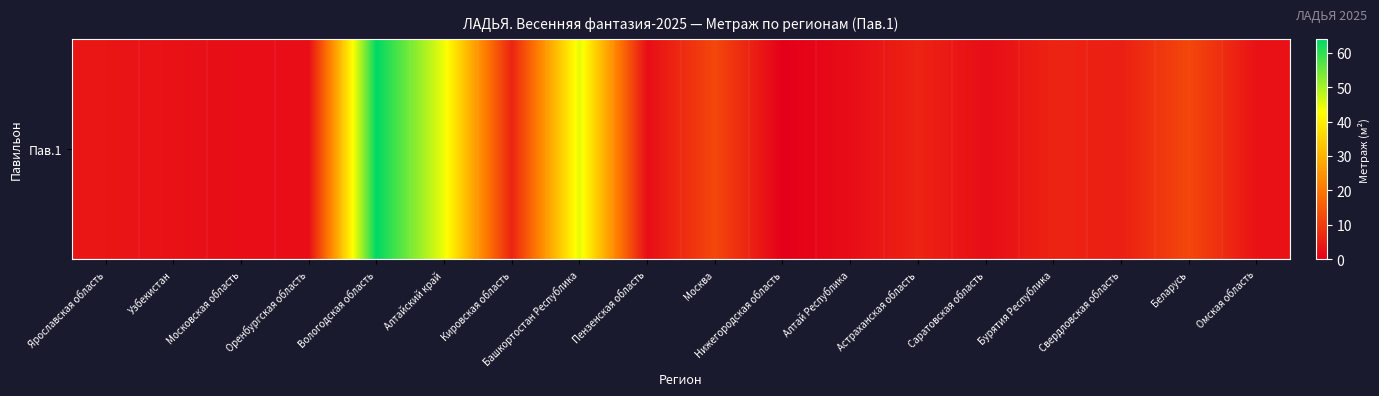

Reading right to left, list all the values displayed in this chart.

3.0	12.0	5.2	6.0	2.2	6.0	2.2	0.0	12.0	2.2	45.0	6.0	44.0	64.0	2.2	2.2	3.0	3.8